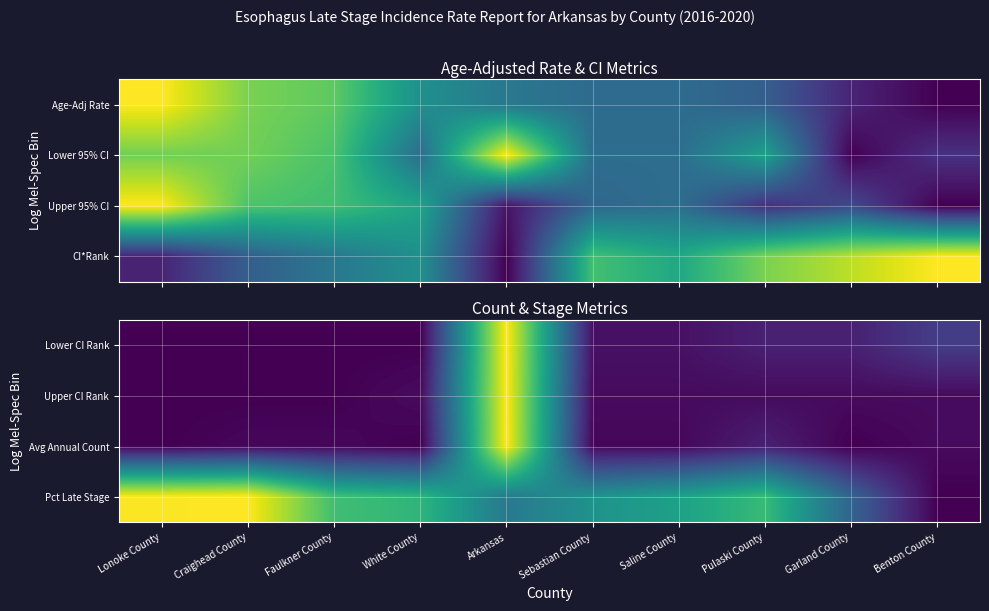

What is the difference between the maximum and minimum values in the Upper CI Rank series?

1.0